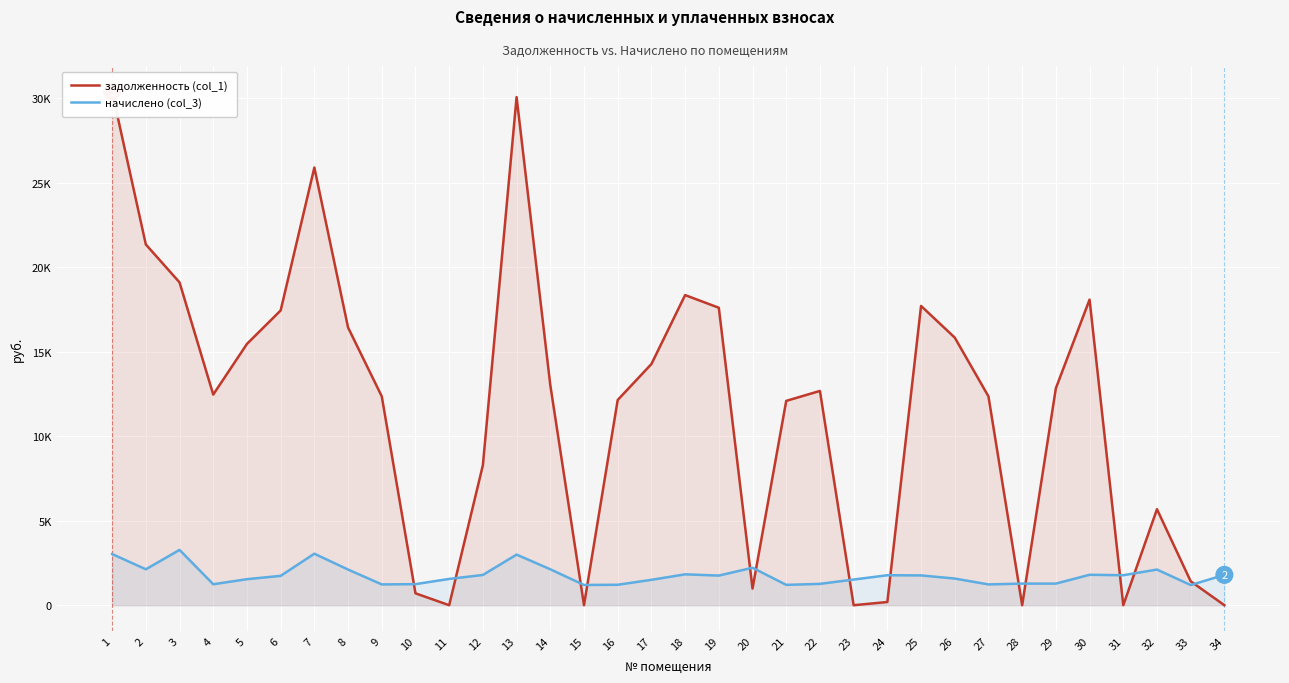

What is the spread (max minus min) of values at 24?

1584.5